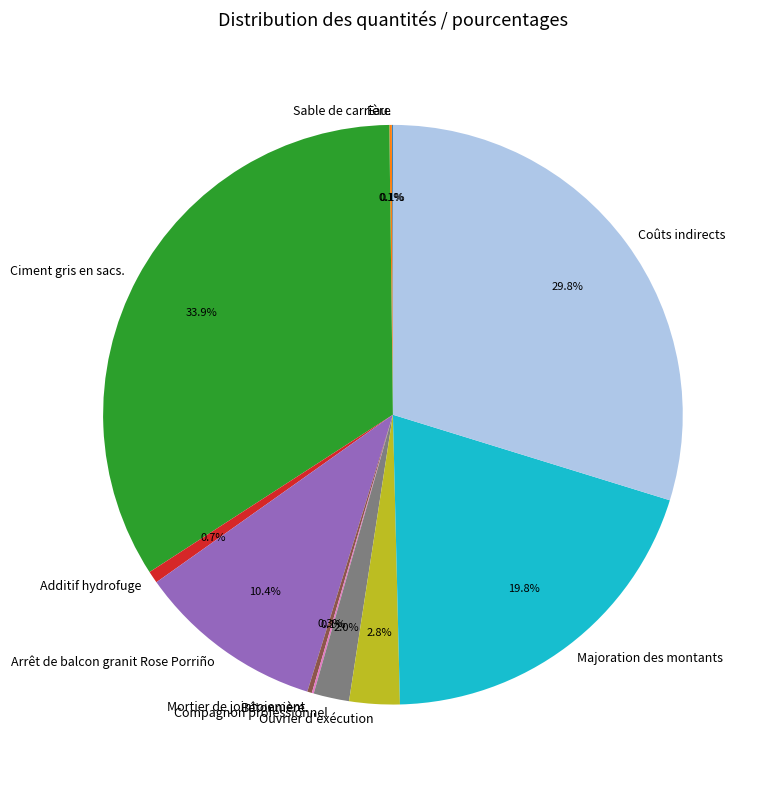

Does any single category account for the majority?

No